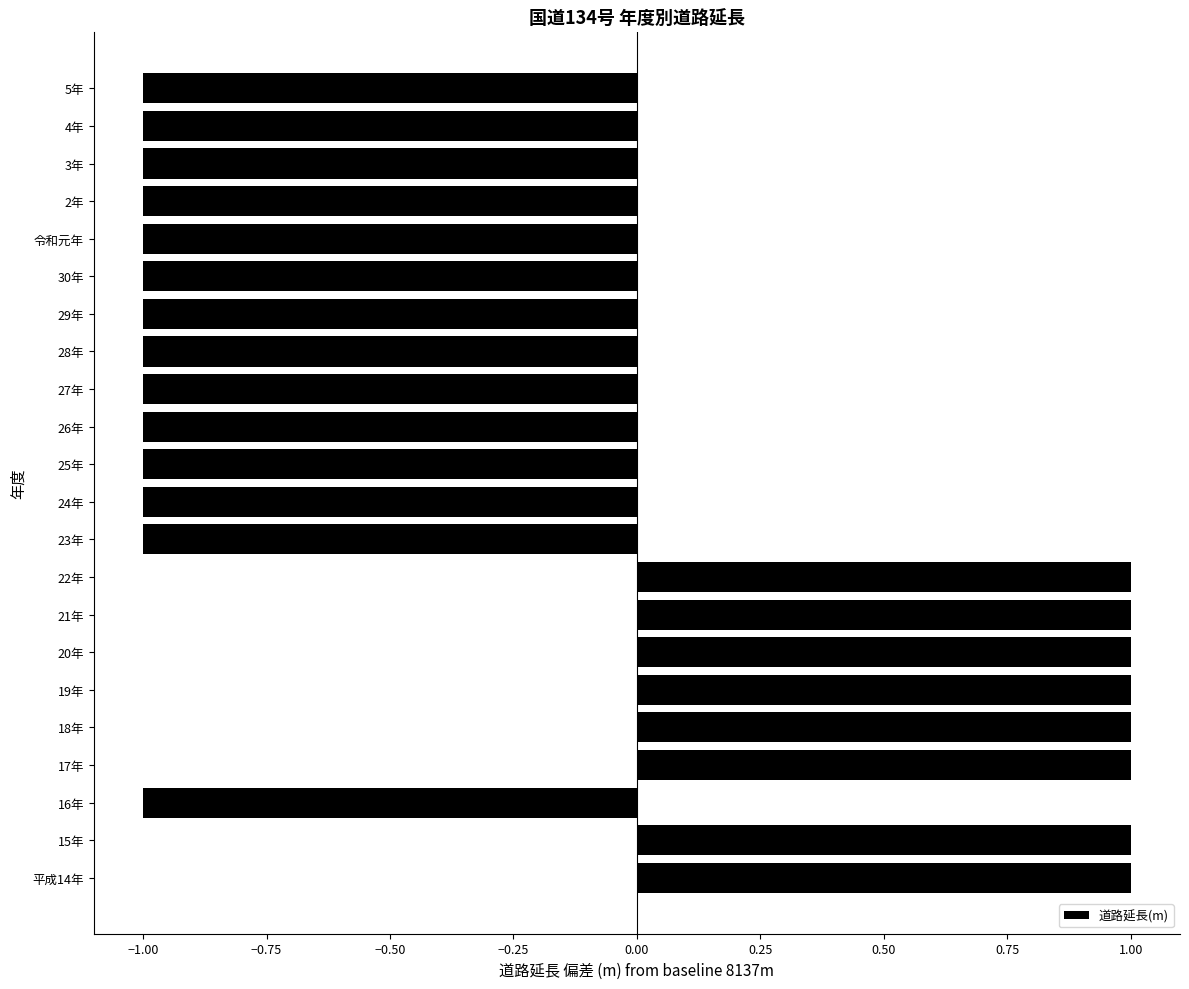

Is it true that the value at 30年 is -2?

False